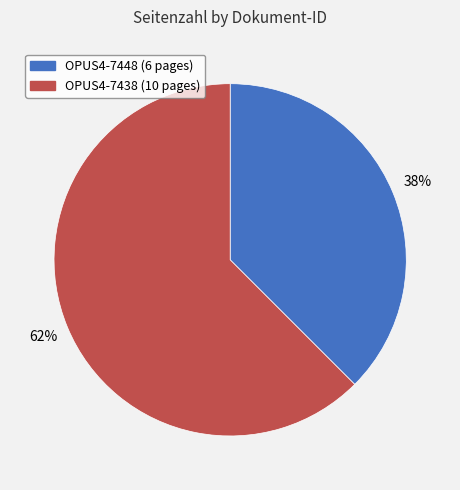

True or false: OPUS4-7438 accounts for 49% of the total.

False